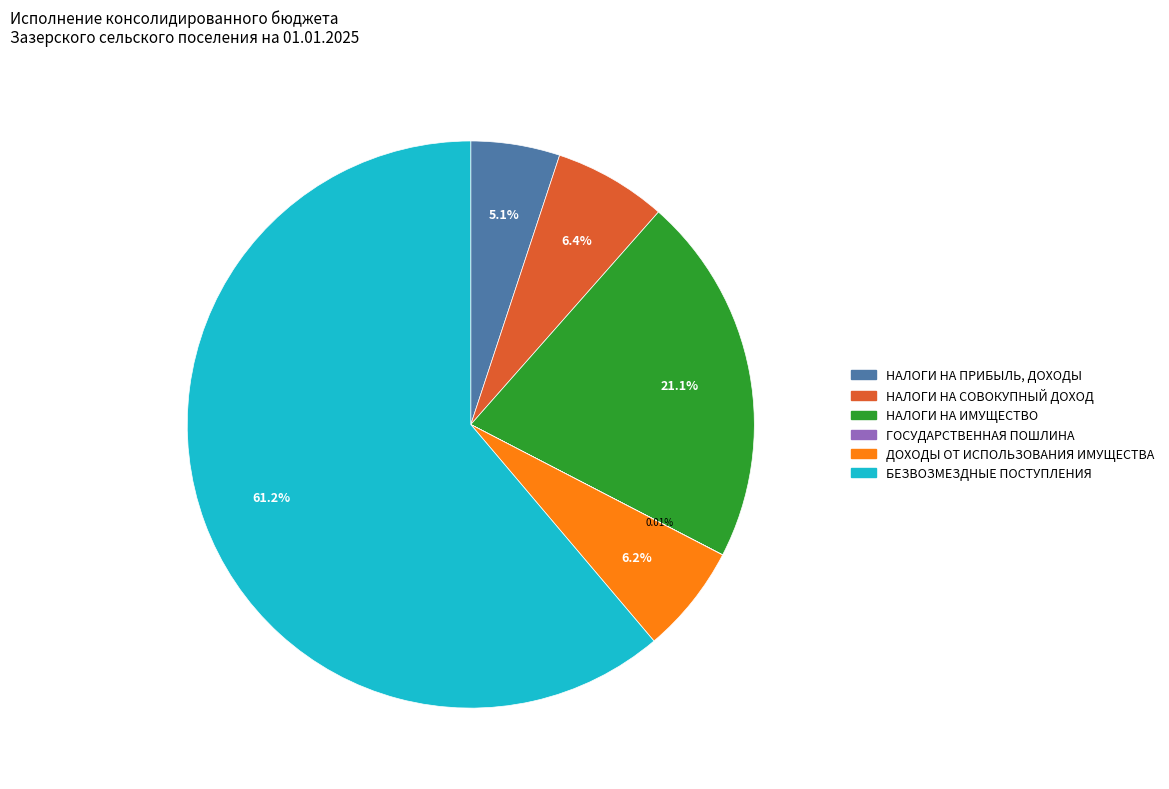

Which category has the biggest portion of the pie?

БЕЗВОЗМЕЗДНЫЕ ПОСТУПЛЕНИЯ